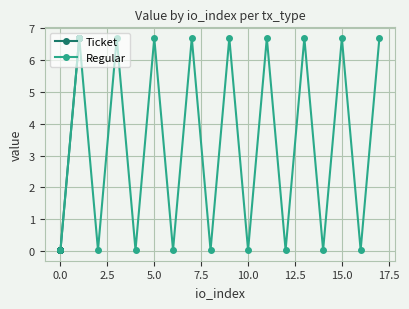

What is the highest value of the Regular series?

6.7